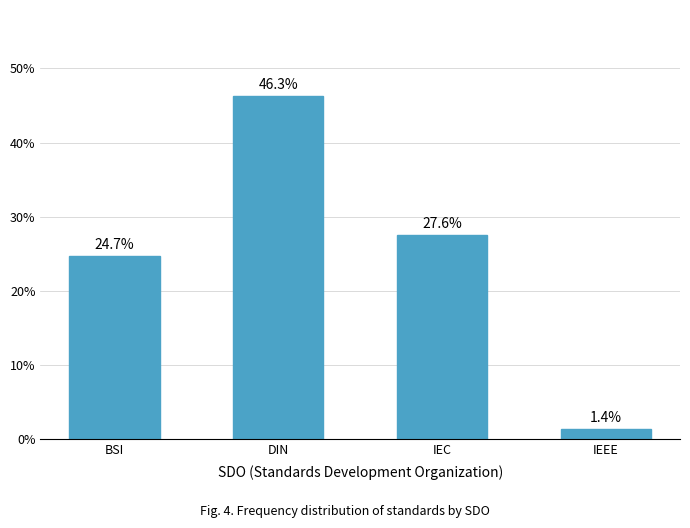

What is the sum of all values?

100.0